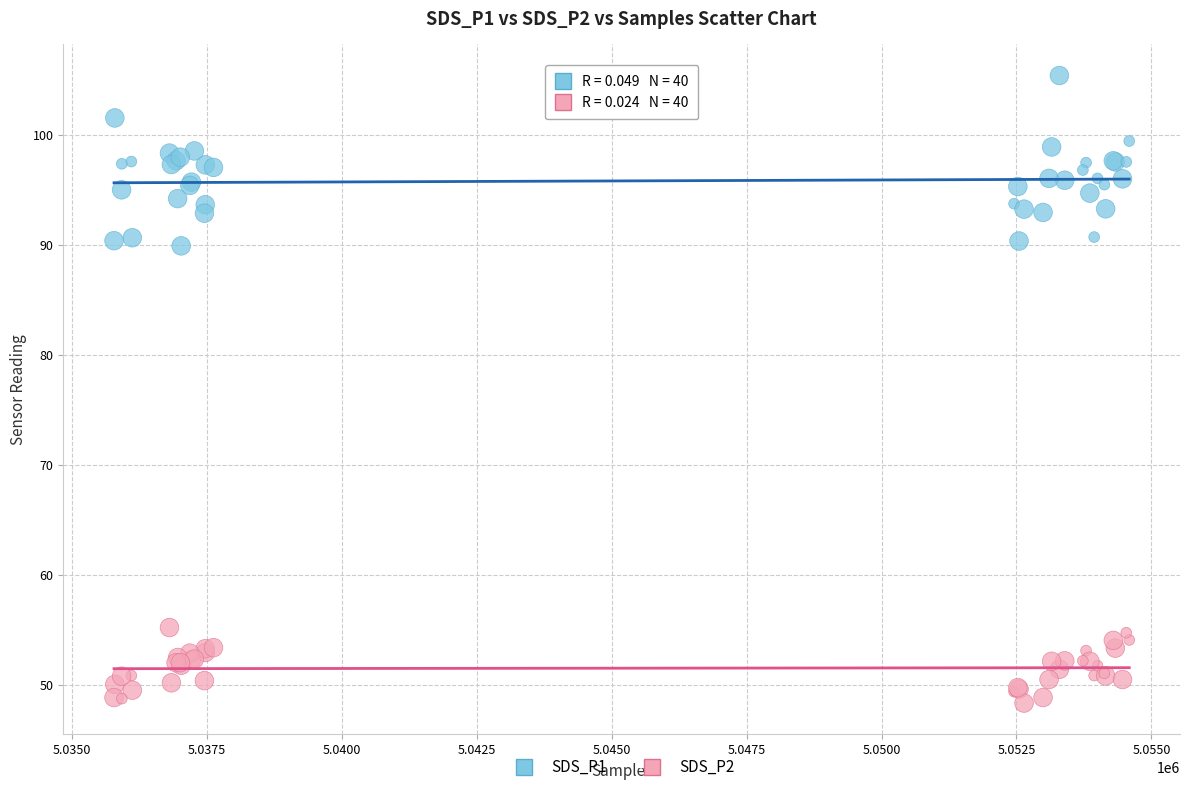

Which series reaches the minimum Y coordinate?

SDS_P2